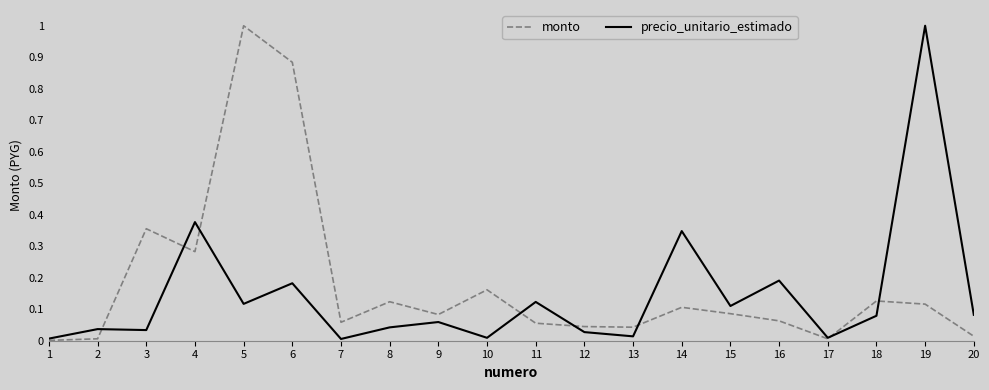

What is the difference between the maximum and minimum values in the monto series?

1.0